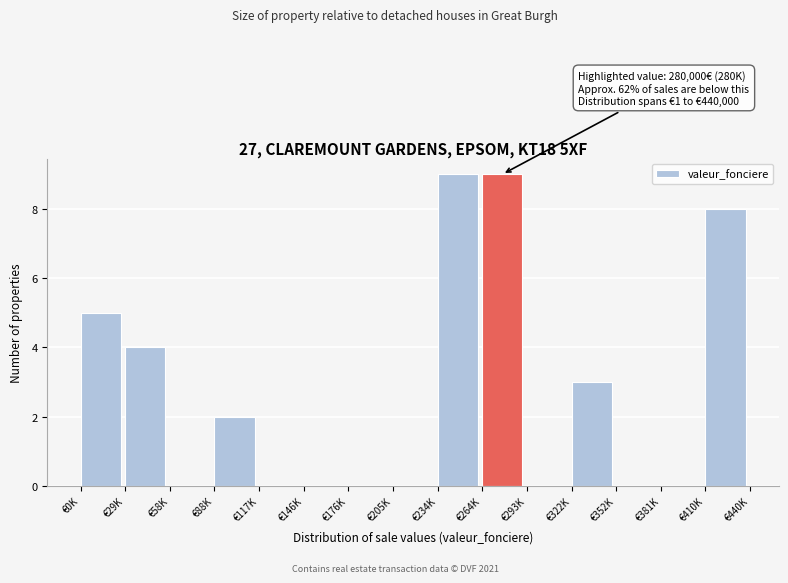

Reading left to right, extract all data points from this chart.

€0K=5	€29K=4	€58K=0	€88K=2	€117K=0	€146K=0	€176K=0	€205K=0	€234K=9	€264K=9	€293K=0	€322K=3	€352K=0	€381K=0	€410K=8